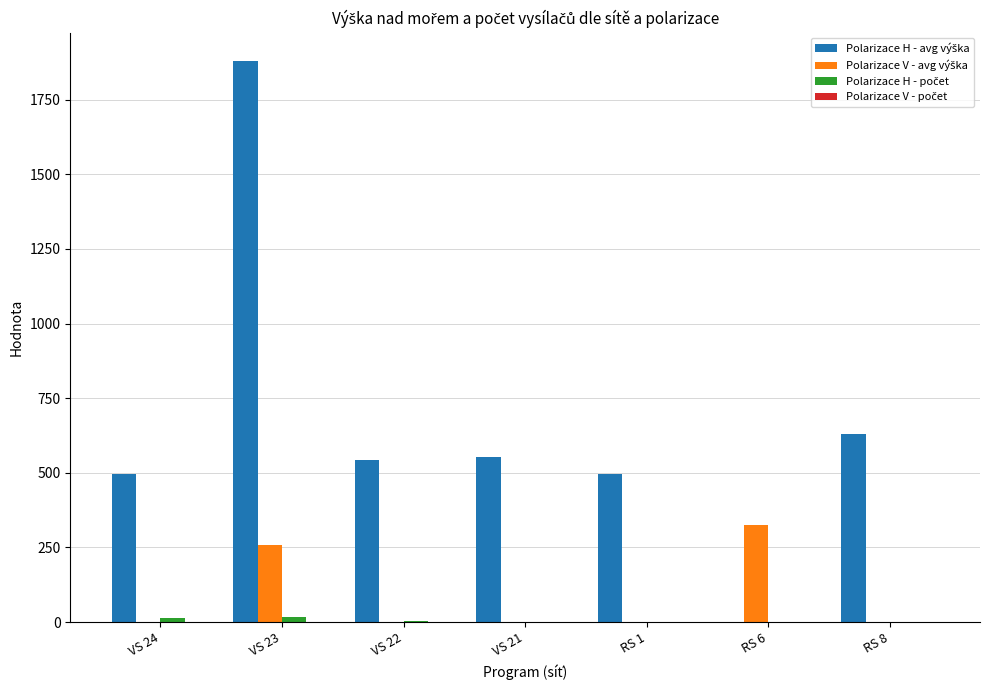

At which category is the sum across all series the highest?

VS 23